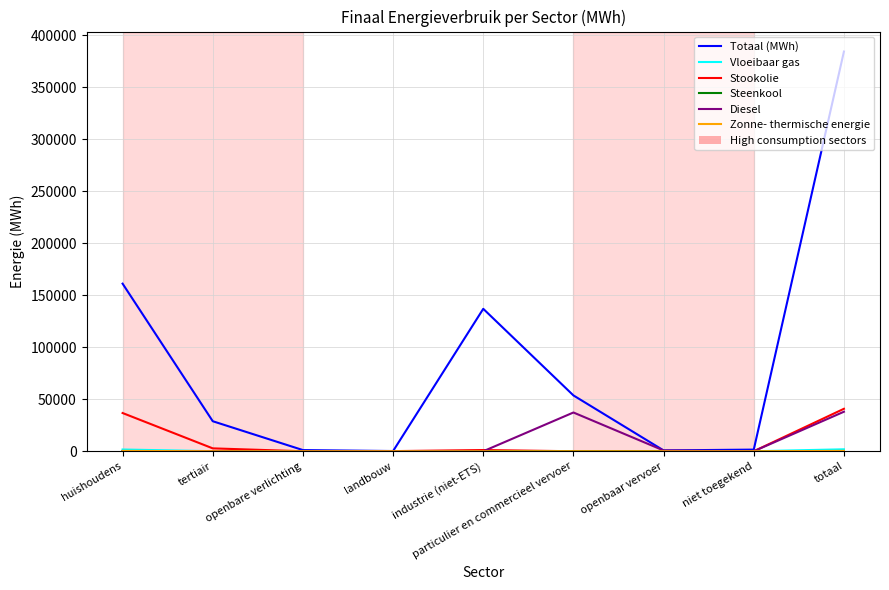

Where is Totaal (MWh) nearest to the value 192278?

huishoudens